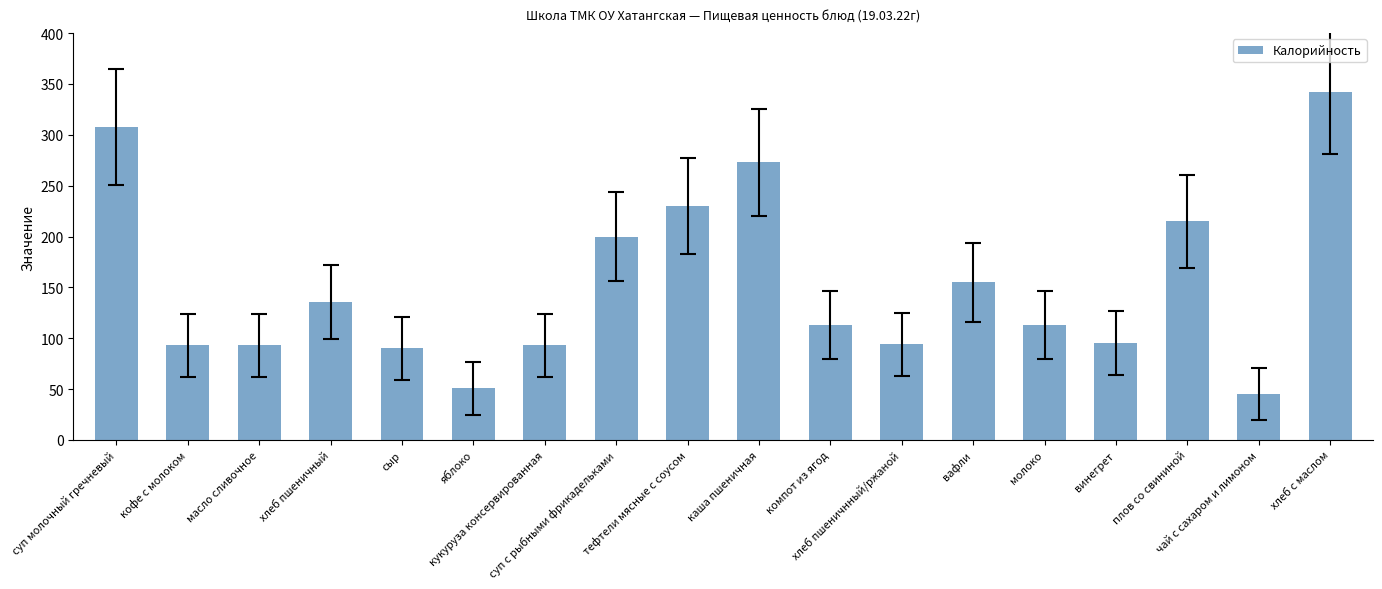

What is the average value?

152.2